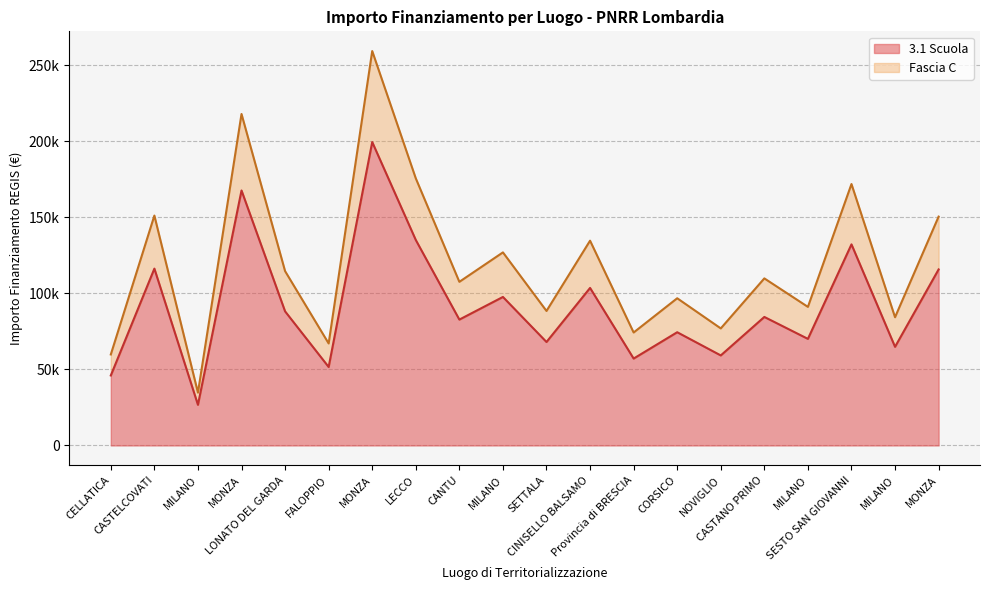

At which category does Fascia C reach its first local valley?

MILANO